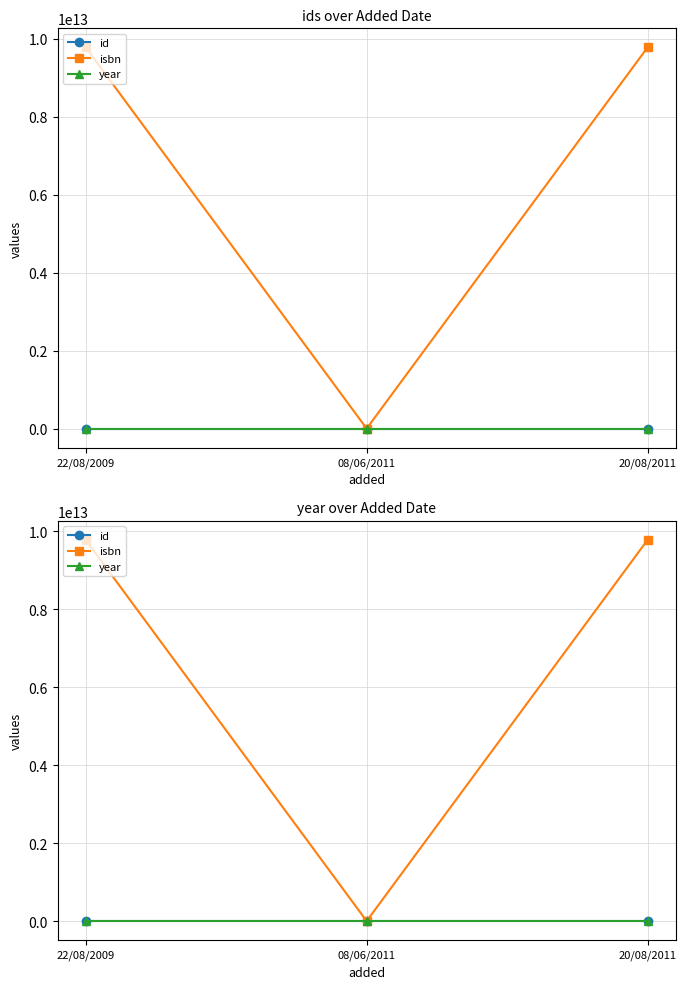

What is the value of the year point at the 3rd from the left?

2011